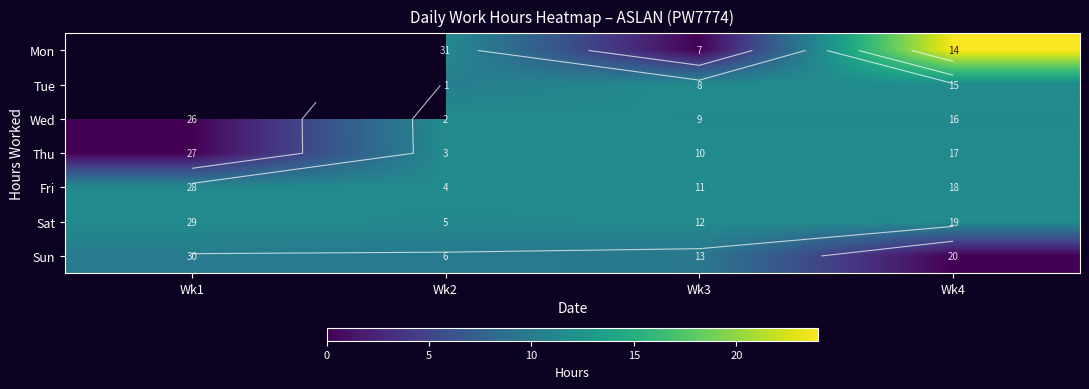

Count the number of data series in this chart.

7